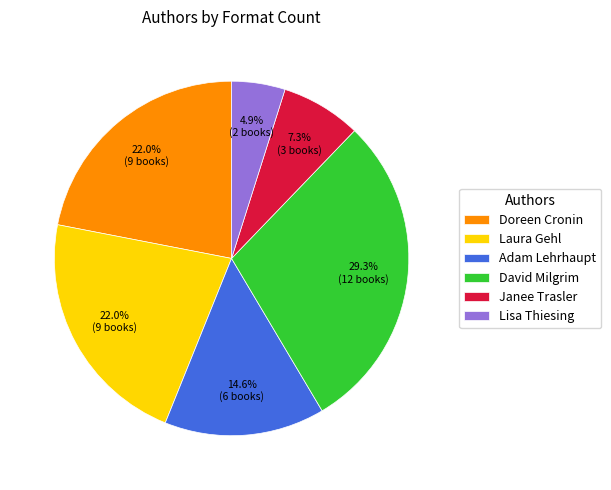

Approximately how many times larger is the value at David Milgrim compared to Janee Trasler?

4.0